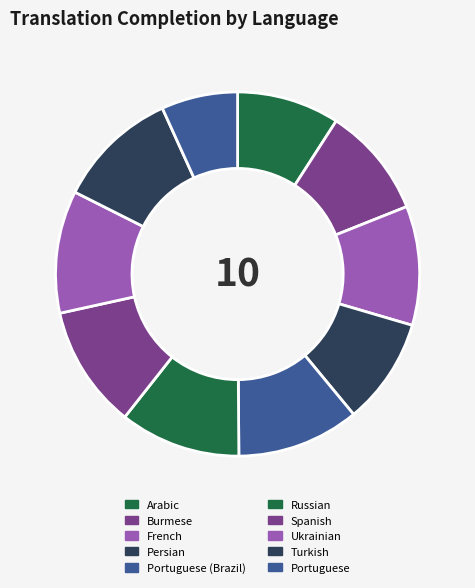

How many slices are in this pie chart?

10